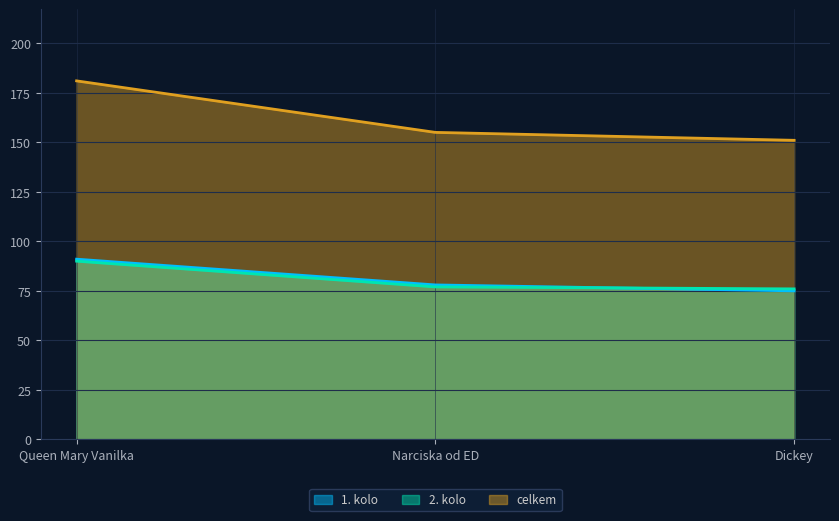

The value of 2. kolo at Narciska od ED is 38. True or false?

False